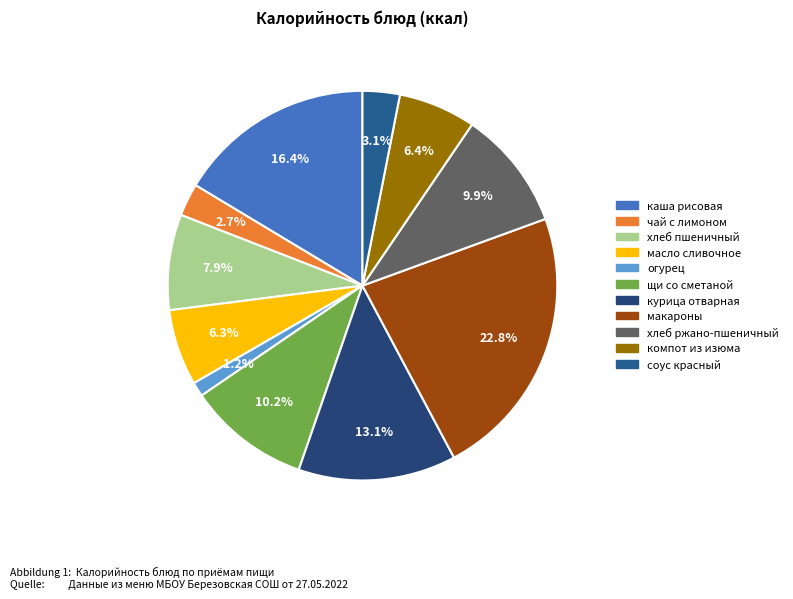

To the nearest percent, what is the combined percentage of компот из изюма and соус красный?

10%